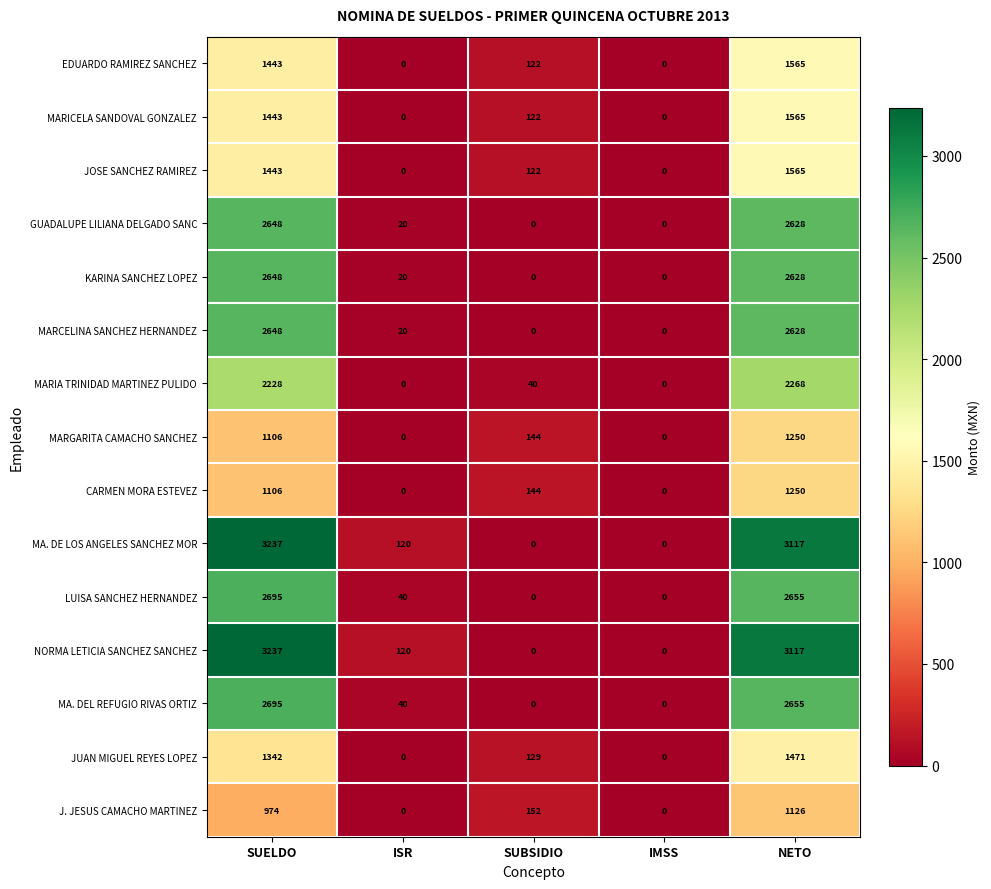

What is the difference between the maximum and minimum values in the MA. DE LOS ANGELES SANCHEZ MOR series?

3237